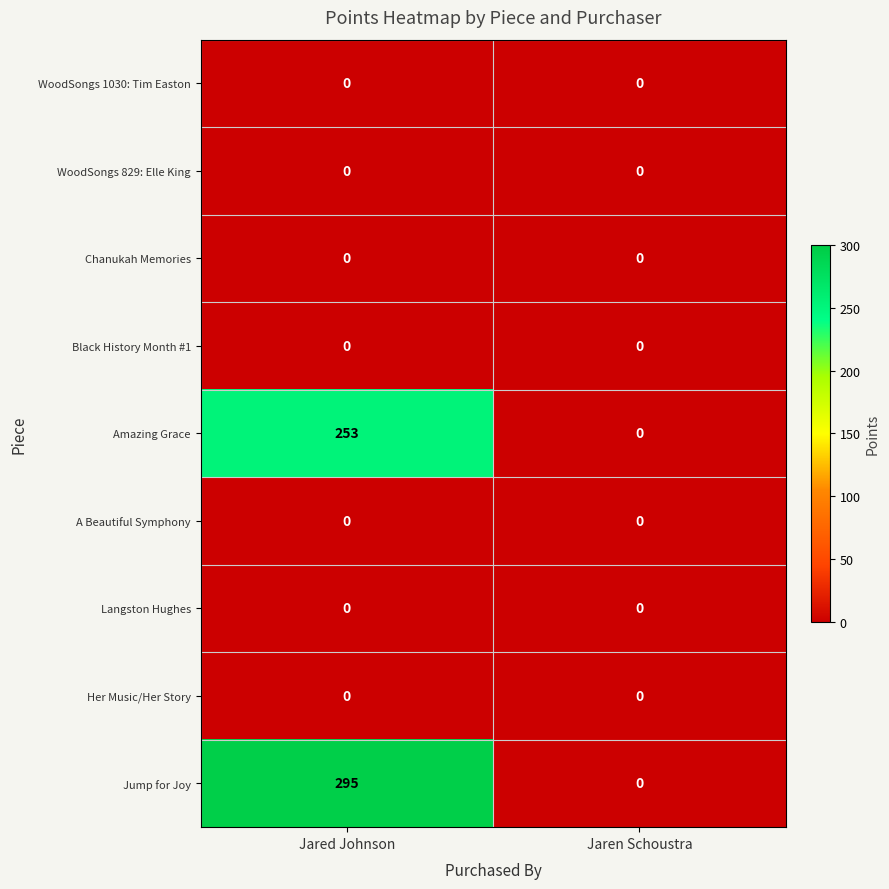

True or false: A Beautiful Symphony has a value of 0 at Jared Johnson.

True